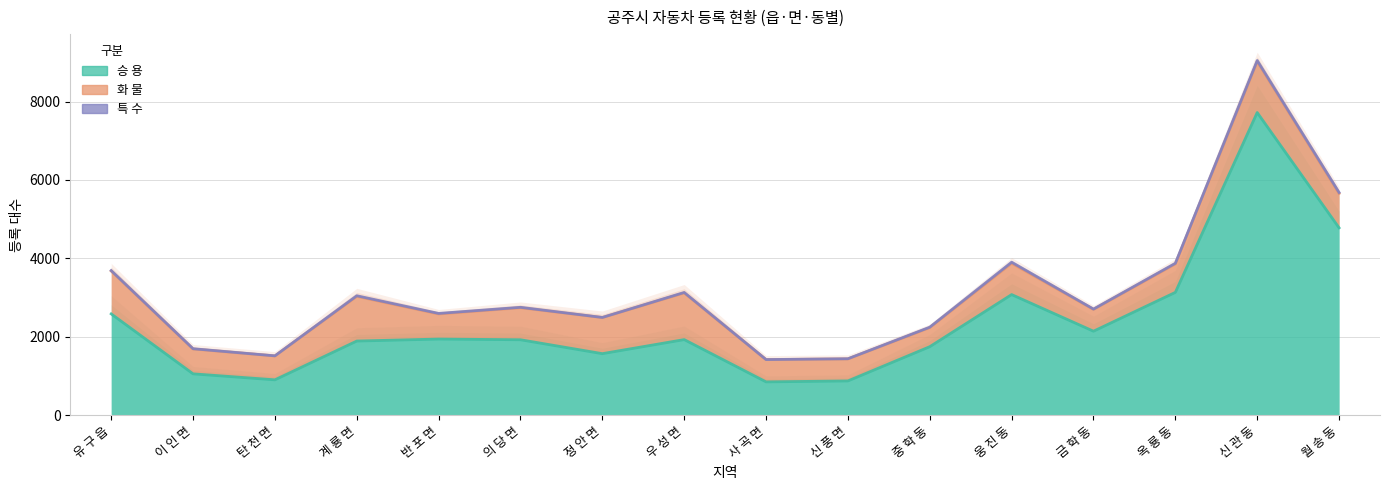

Read the 승 용 value at 유 구 읍, to the nearest 10.

2580